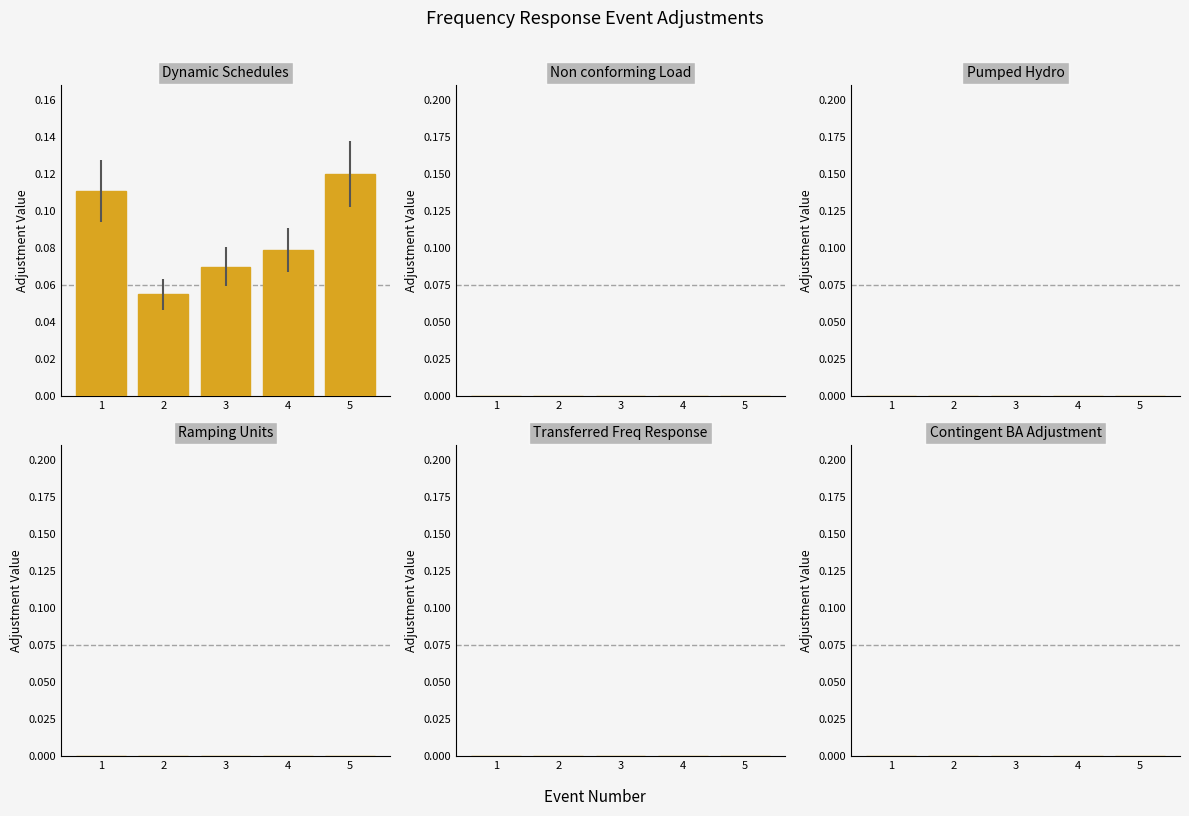

How many bars are there in total?

5